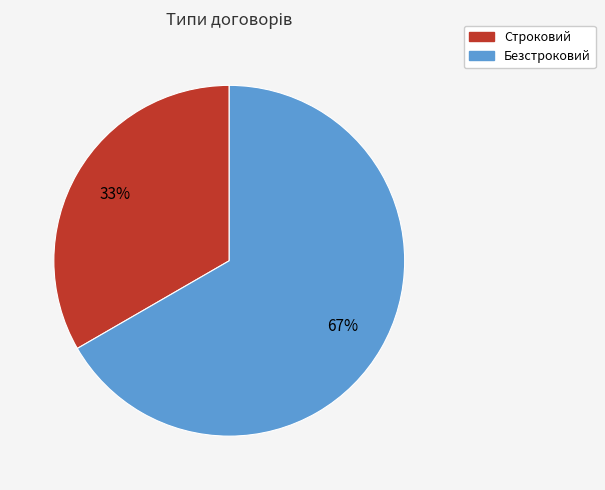

True or false: Безстроковий accounts for 67% of the total.

True